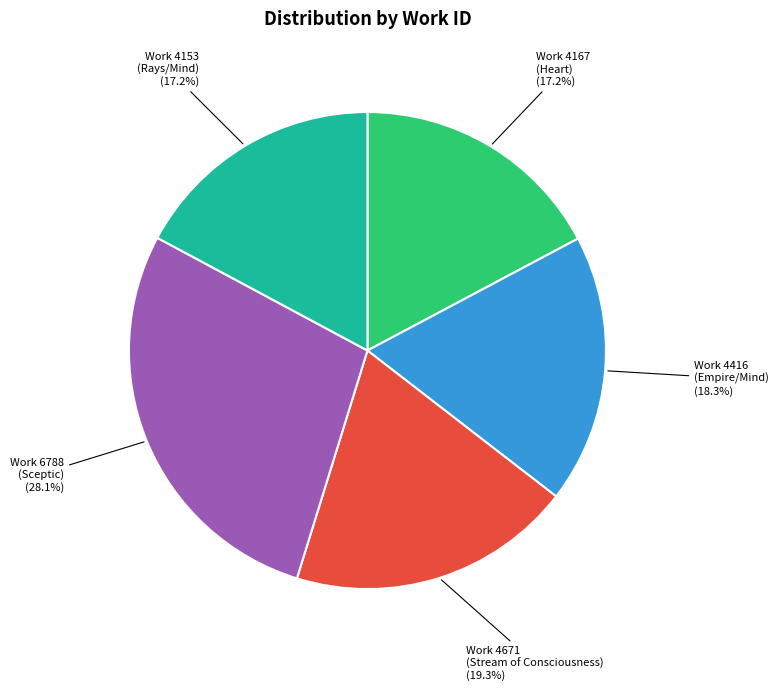

What is the largest slice in the pie chart?

Work 6788 (Sceptic)